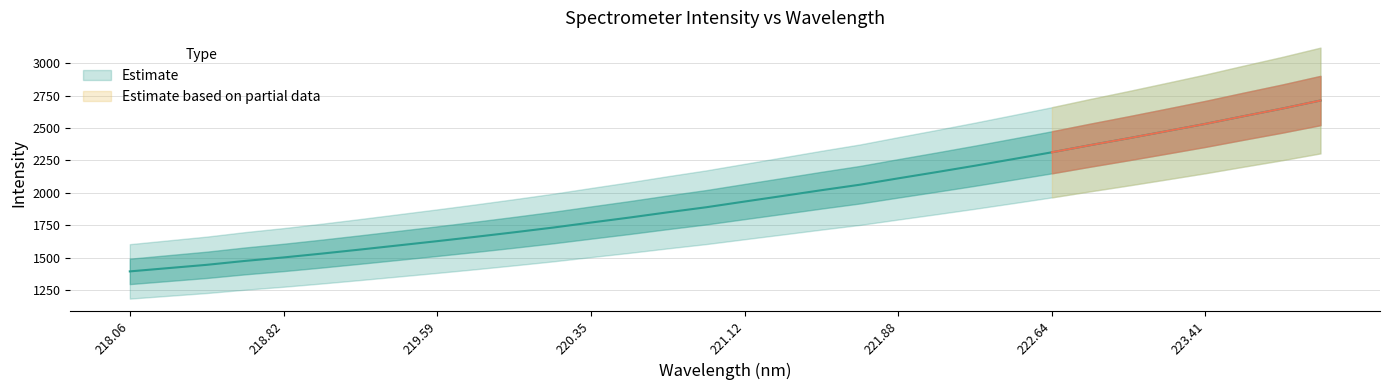

List the labels in order of value, smallest first.

218.0596, 218.2508, 218.442, 218.6332, 218.8244, 219.0156, 219.2067, 219.3979, 219.589, 219.7801, 219.9712, 220.1623, 220.3533, 220.5444, 220.7354, 220.9264, 221.1174, 221.3083, 221.4993, 221.6902, 221.8812, 222.0721, 222.263, 222.4538, 222.6447, 222.8355, 223.0264, 223.2172, 223.408, 223.5987, 223.7895, 223.9802